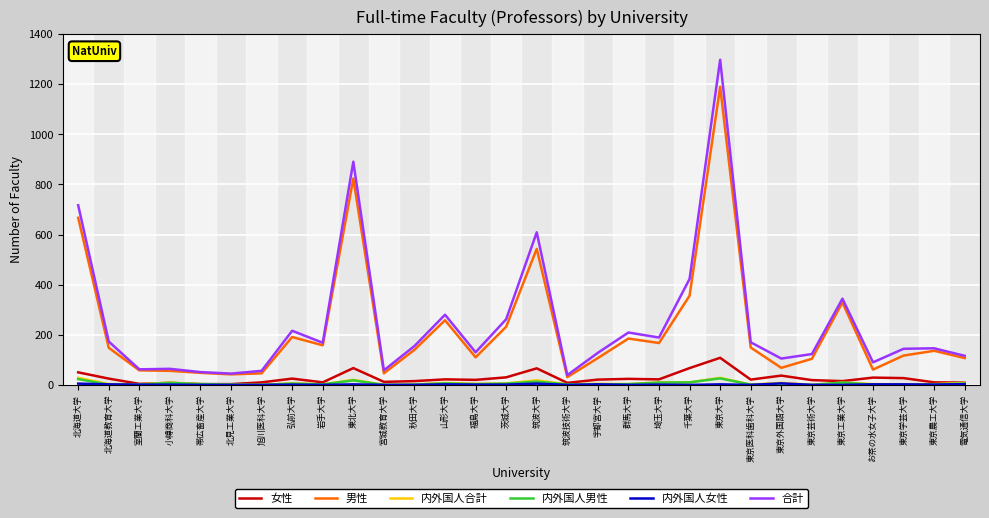

True or false: 合計 and 内外国人合計 cross at least once.

False